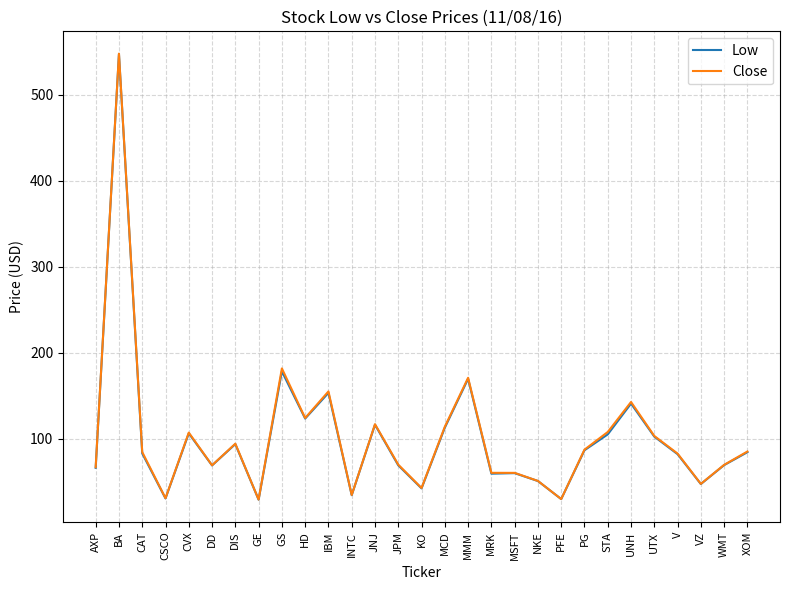

What is the maximum value for Close?

548.0